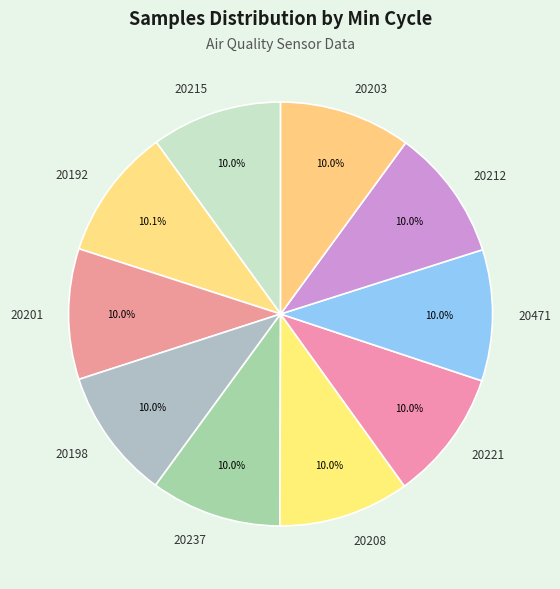

How many slices are in this pie chart?

10